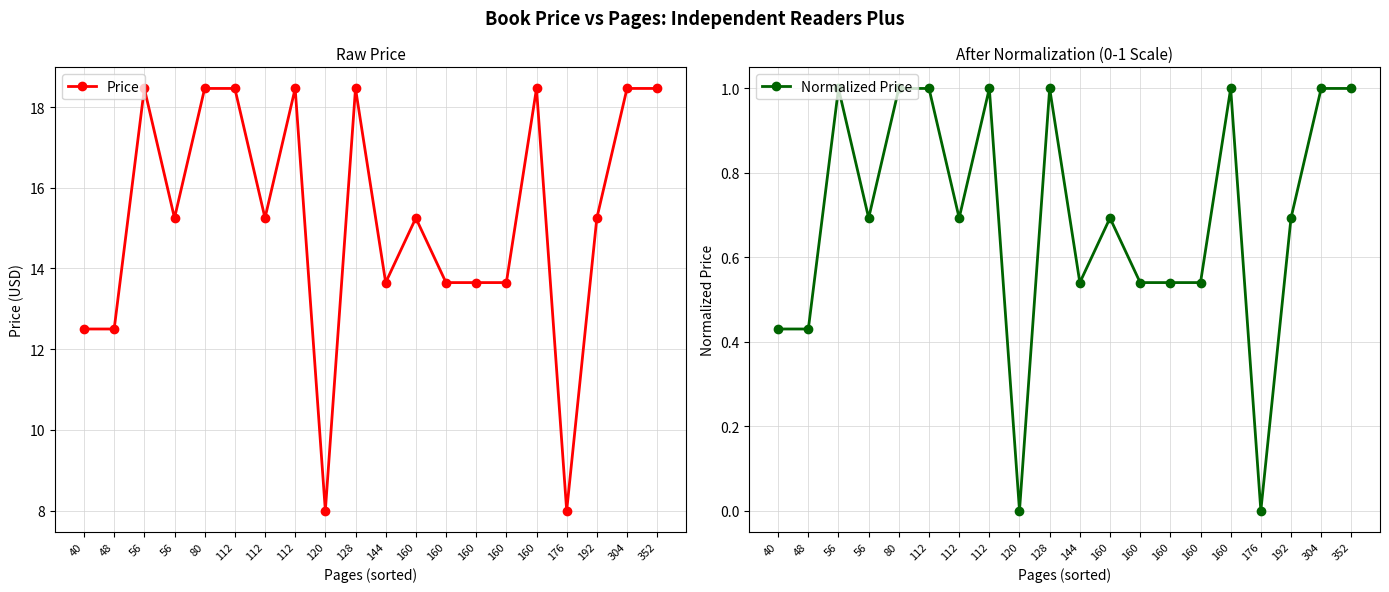

Reading right to left, transcribe all the data shown in this chart.

Price: 352=18.5	304=18.5	192=15.2	176=8.0	160=18.5	160=13.7	160=13.7	160=13.7	160=15.2	144=13.7	128=18.5	120=8.0	112=18.5	112=15.2	112=18.5	80=18.5	56=15.2	56=18.5	48=12.5	40=12.5
Normalized Price: 352=1.0	304=1.0	192=0.7	176=0.0	160=1.0	160=0.5	160=0.5	160=0.5	160=0.7	144=0.5	128=1.0	120=0.0	112=1.0	112=0.7	112=1.0	80=1.0	56=0.7	56=1.0	48=0.4	40=0.4